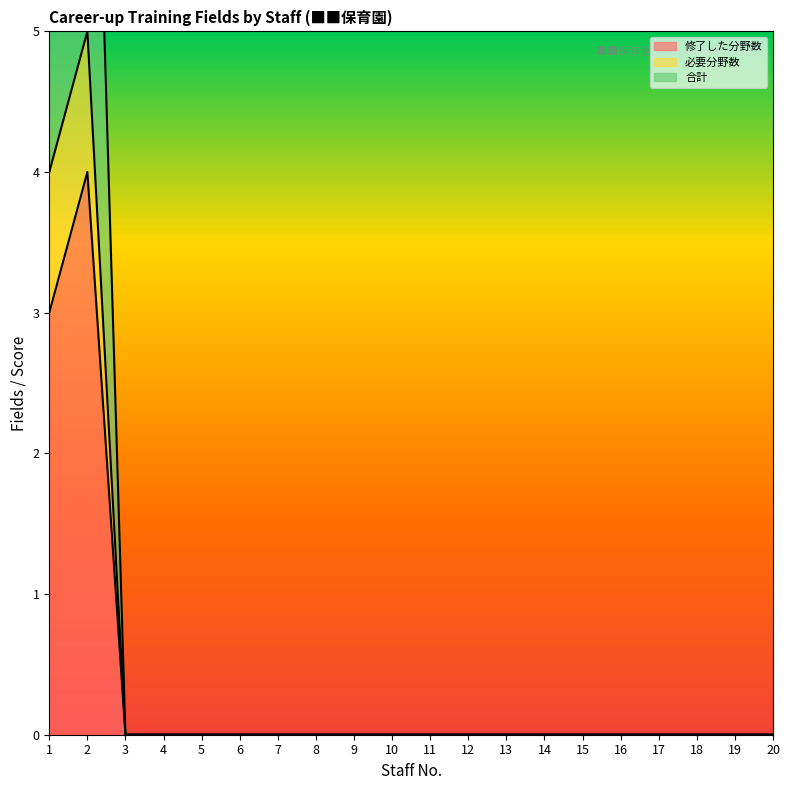

How many data points does each series have?

20